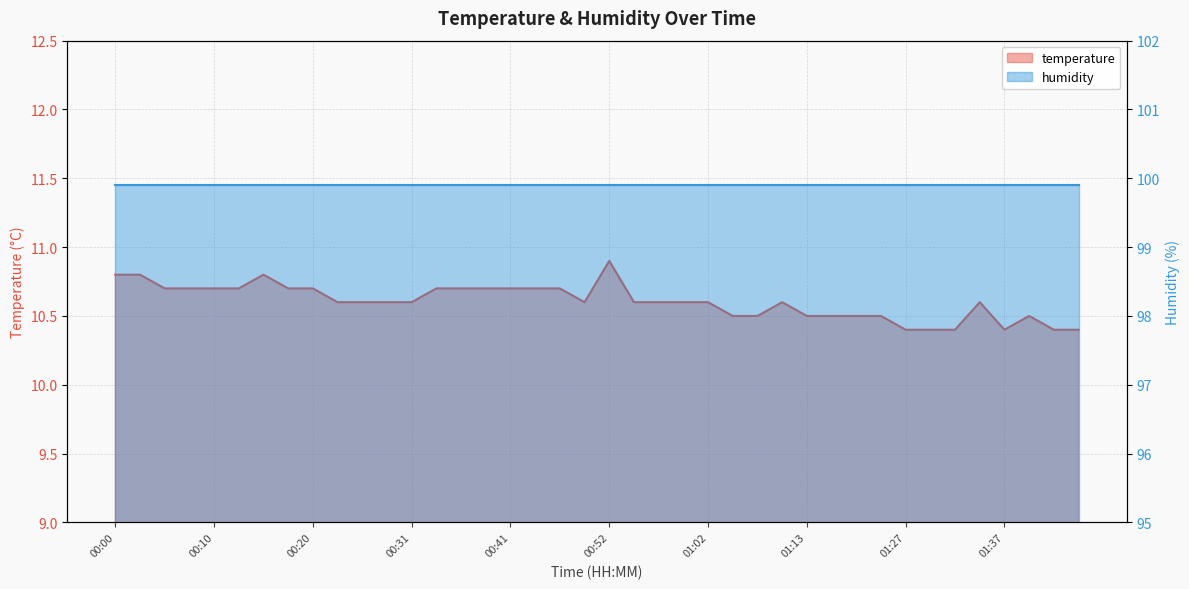

Reading left to right, extract all data points from this chart.

00:00=10.8	00:02=10.8	00:05=10.7	00:08=10.7	00:10=10.7	00:13=10.7	00:15=10.8	00:18=10.7	00:20=10.7	00:23=10.6	00:25=10.6	00:28=10.6	00:31=10.6	00:33=10.7	00:36=10.7	00:38=10.7	00:41=10.7	00:44=10.7	00:46=10.7	00:49=10.6	00:52=10.9	00:54=10.6	00:57=10.6	01:00=10.6	01:02=10.6	01:05=10.5	01:08=10.5	01:10=10.6	01:13=10.5	01:16=10.5	01:18=10.5	01:24=10.5	01:27=10.4	01:29=10.4	01:32=10.4	01:35=10.6	01:37=10.4	01:40=10.5	01:43=10.4	01:45=10.4